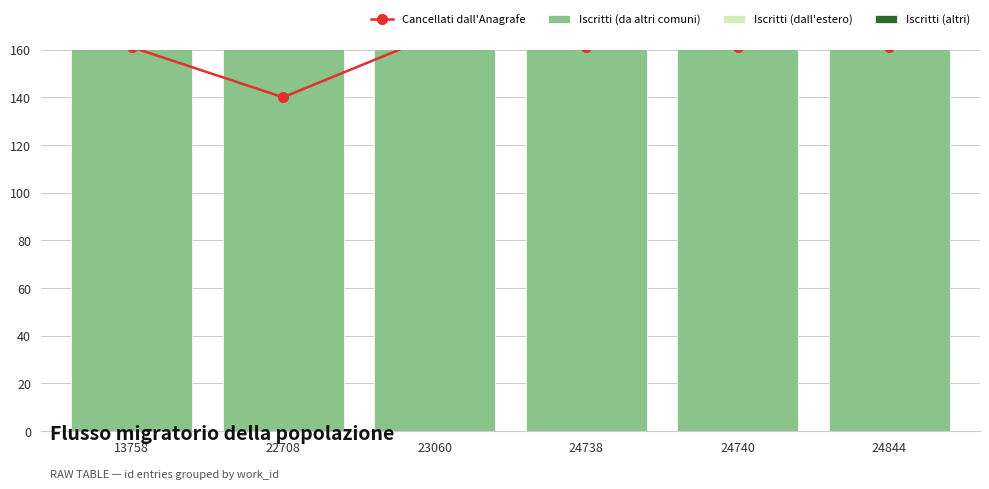

What is the difference between the second highest and second lowest values in the Iscritti (altri) series?

1893